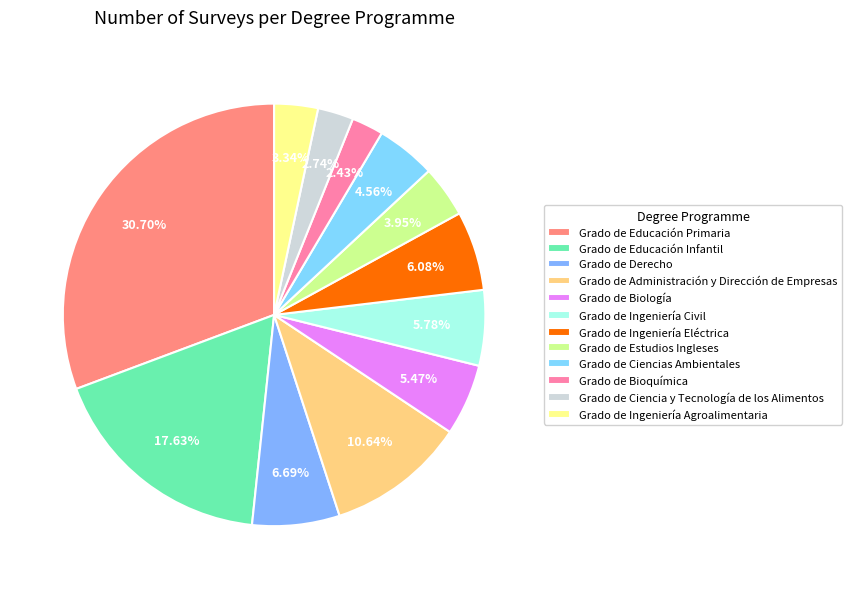

Is it true that Grado de Ciencias Ambientales is 5% of the pie?

True